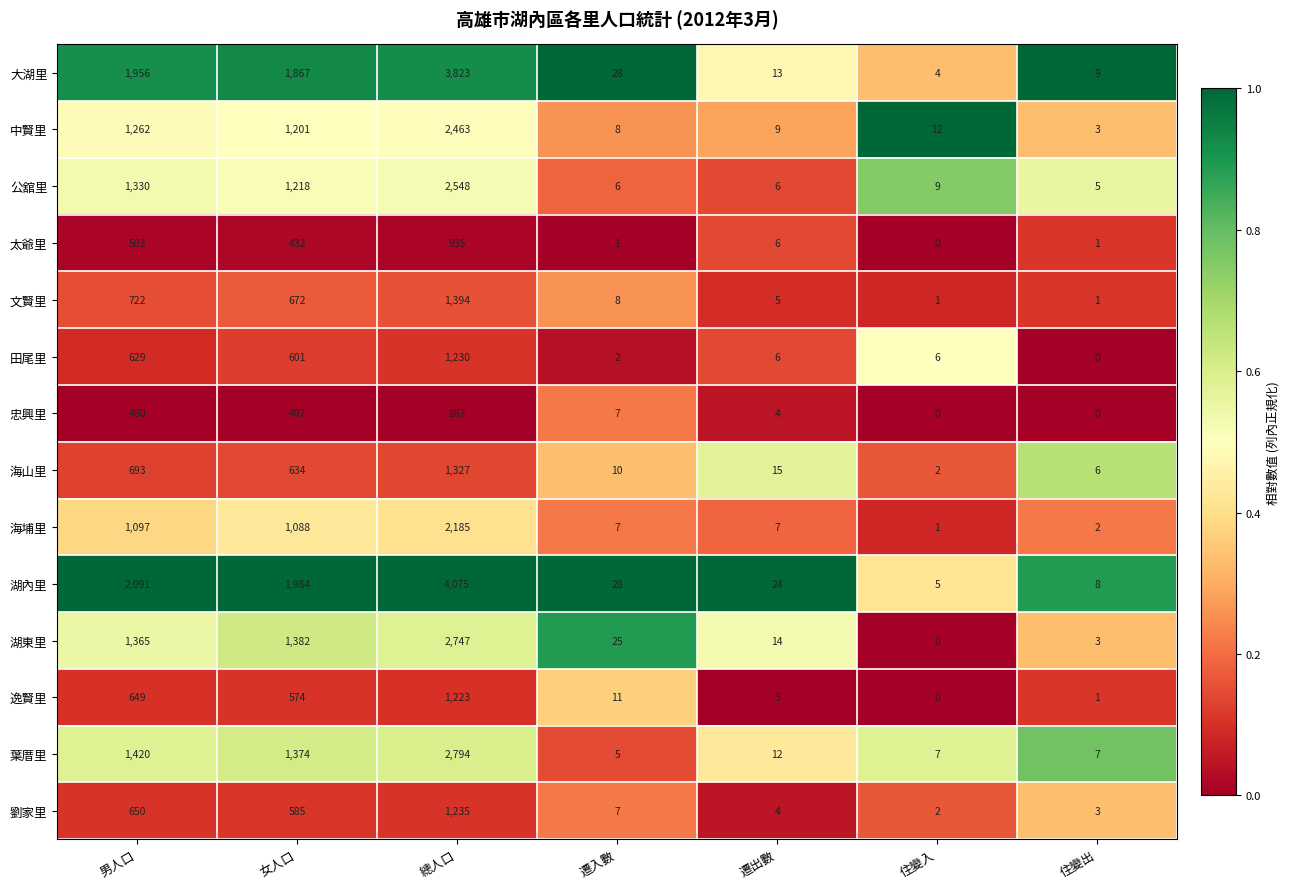

What is the greatest value displayed?

4075